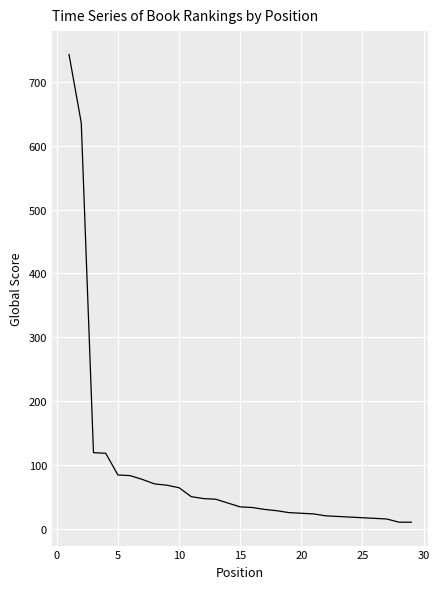

What is the maximum value shown in the chart?

743